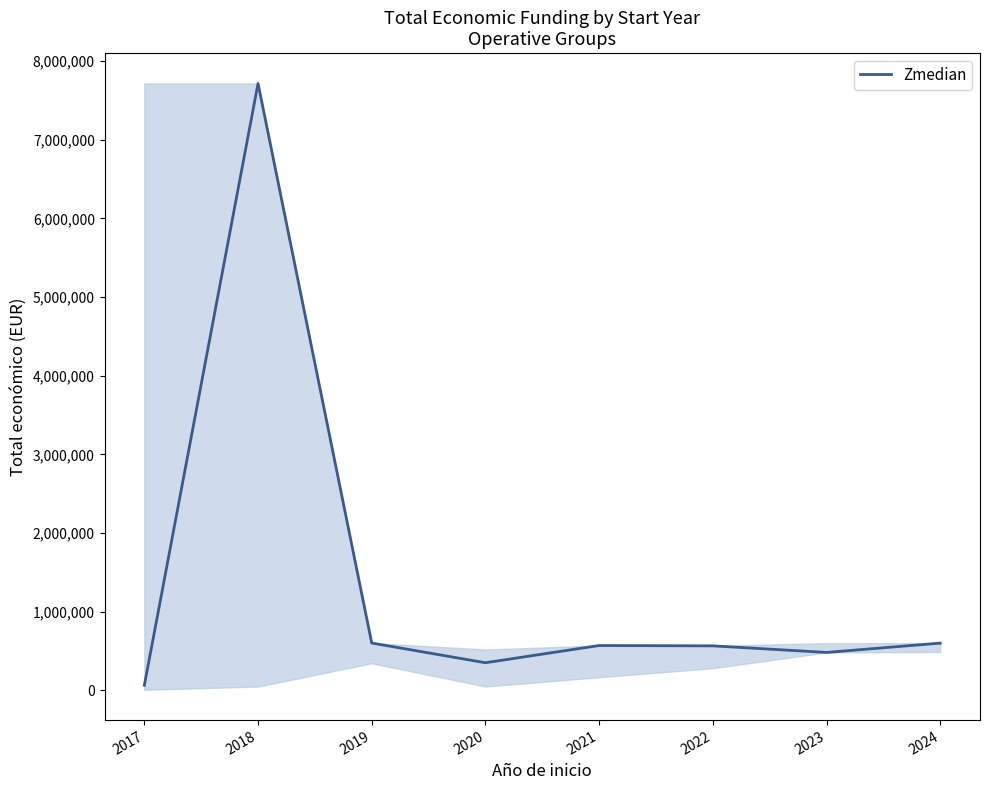

True or false: the data shows 348843 at 2020.

True